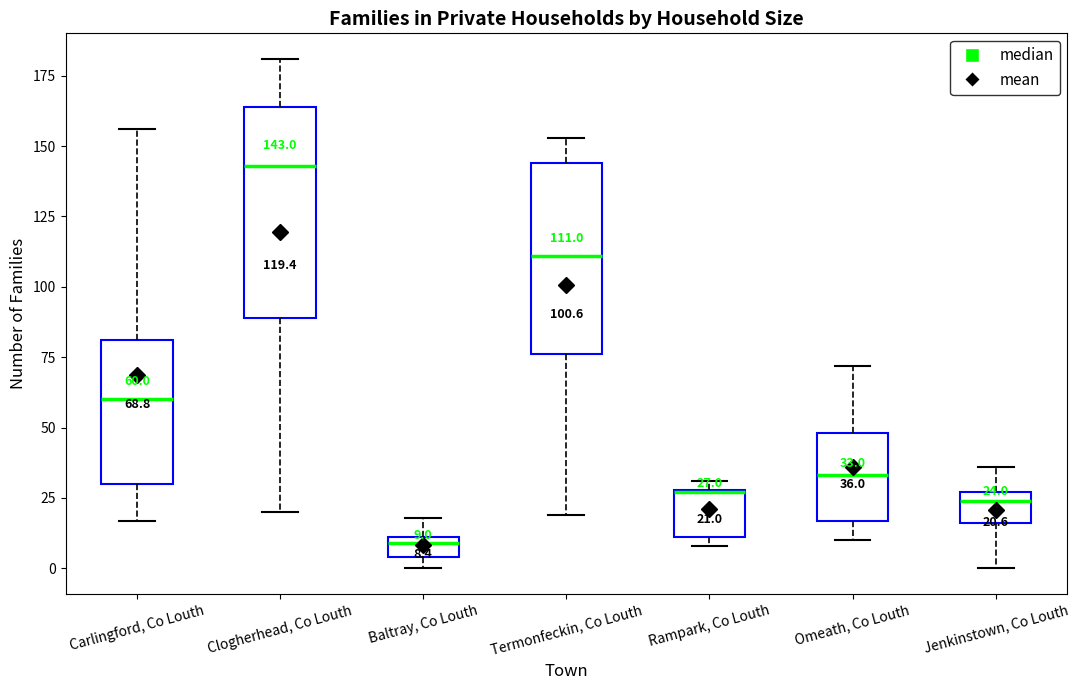

Which box has the lowest median line?

Baltray, Co Louth